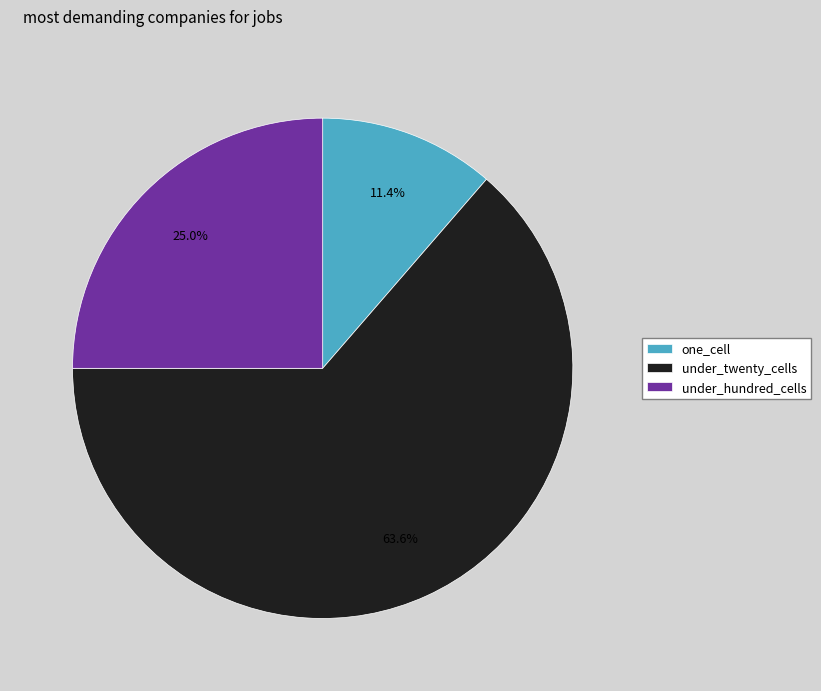

To the nearest percent, what is the combined percentage of under_hundred_cells and one_cell?

36%